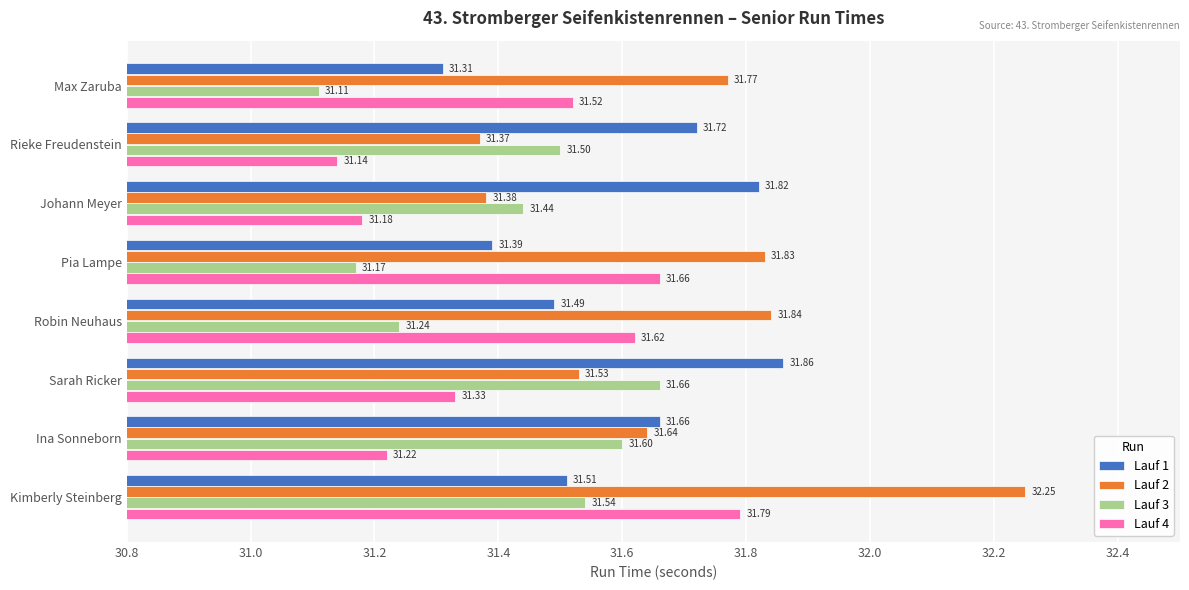

Which series has the largest total across all categories?

Lauf 2